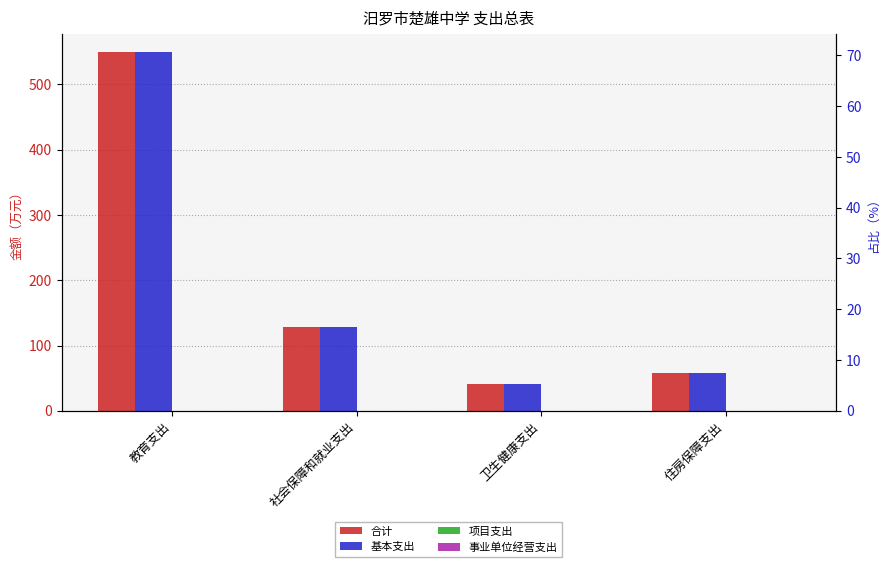

Which category has the lowest value across all series?

教育支出